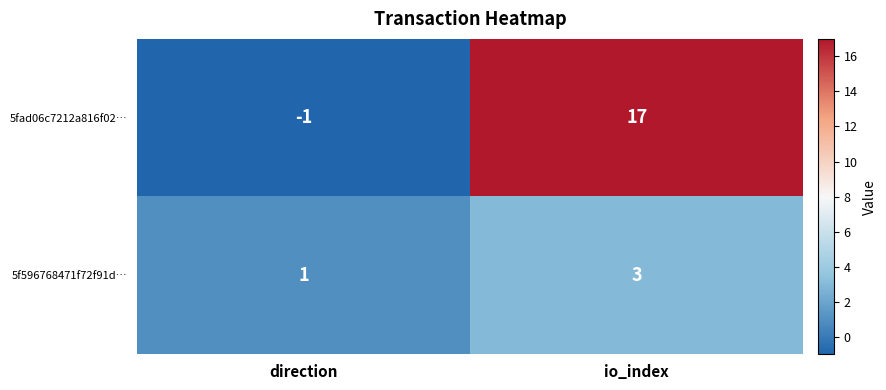

At which category is the sum across all series the highest?

io_index